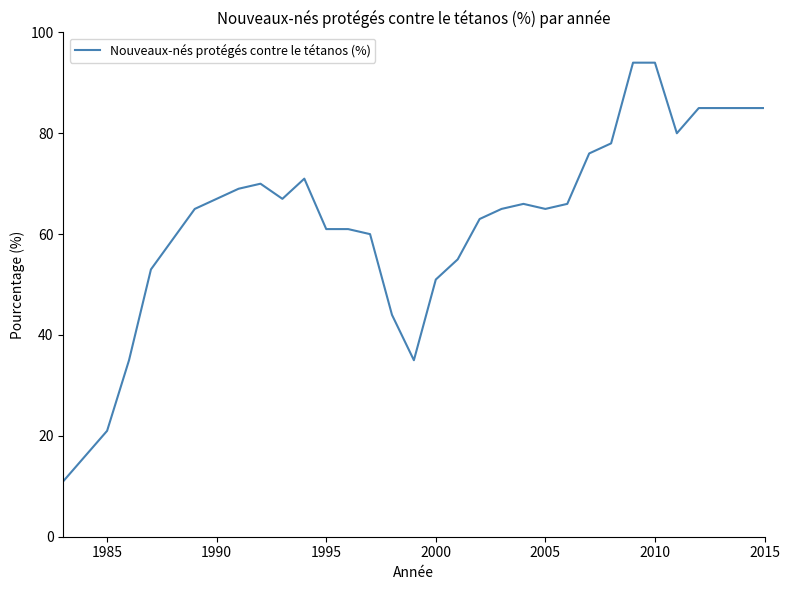

What is the greatest value displayed?

94